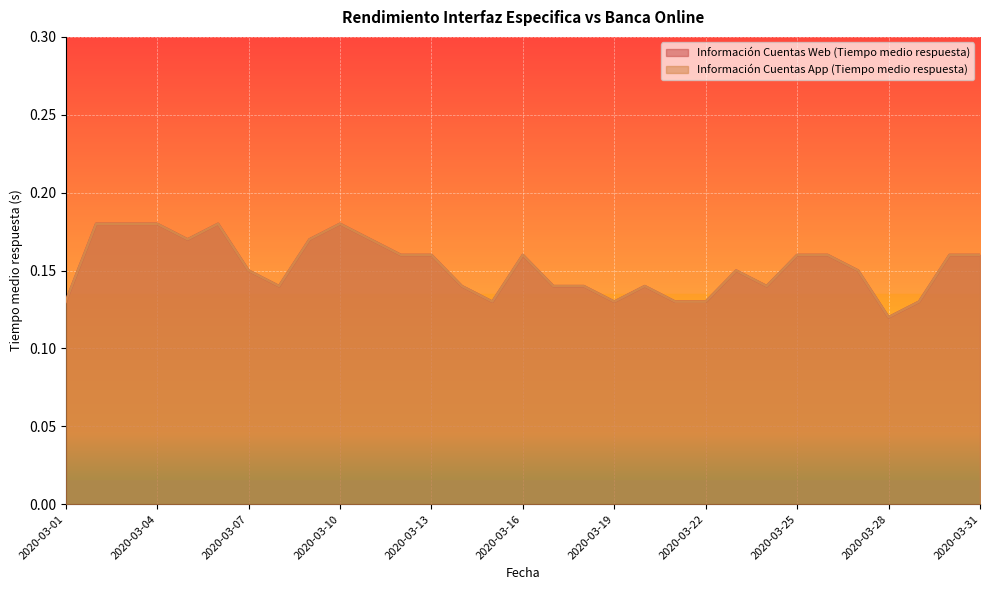

Reading left to right, list all the values displayed in this chart.

Información Cuentas Web (Tiempo medio respuesta): 0.1	0.2	0.2	0.2	0.2	0.2	0.1	0.1	0.2	0.2	0.2	0.2	0.2	0.1	0.1	0.2	0.1	0.1	0.1	0.1	0.1	0.1	0.1	0.1	0.2	0.2	0.1	0.1	0.1	0.2	0.2
Información Cuentas App (Tiempo medio respuesta): 0.1	0.2	0.2	0.2	0.2	0.2	0.1	0.1	0.2	0.2	0.2	0.2	0.2	0.1	0.1	0.2	0.1	0.1	0.1	0.1	0.1	0.1	0.1	0.1	0.2	0.2	0.1	0.1	0.1	0.2	0.2